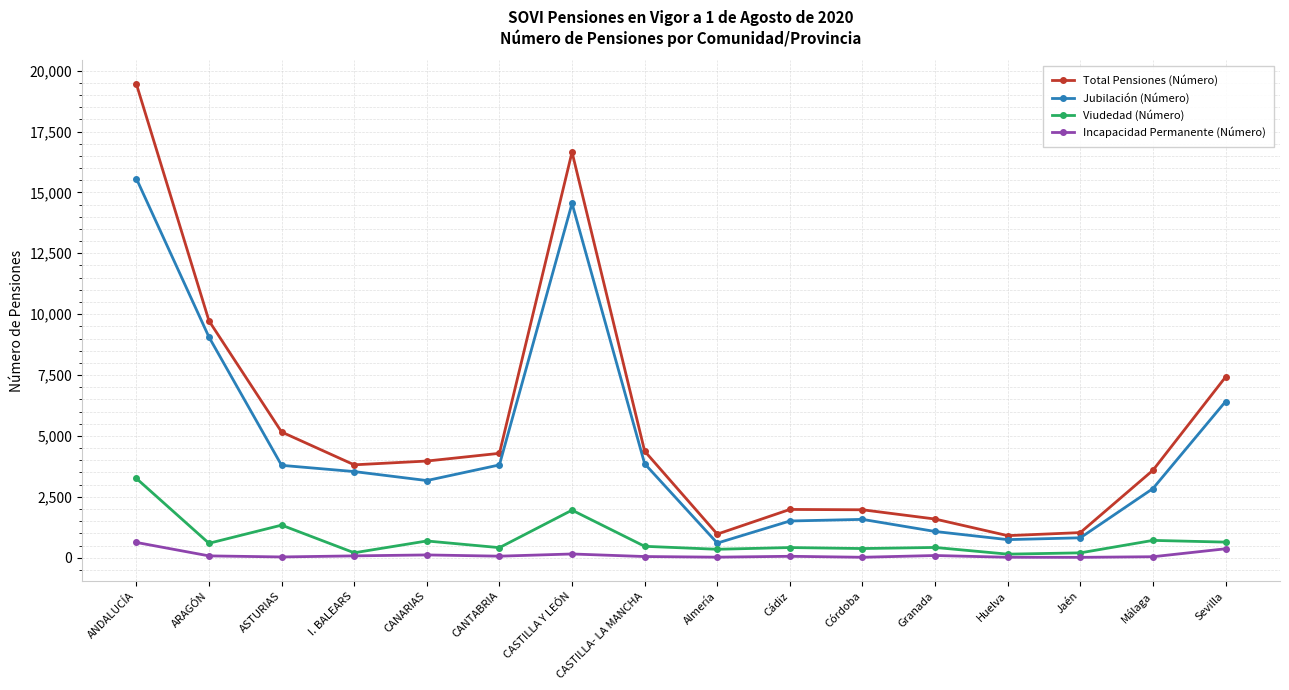

Which series has the largest total across all categories?

Total Pensiones (Número)